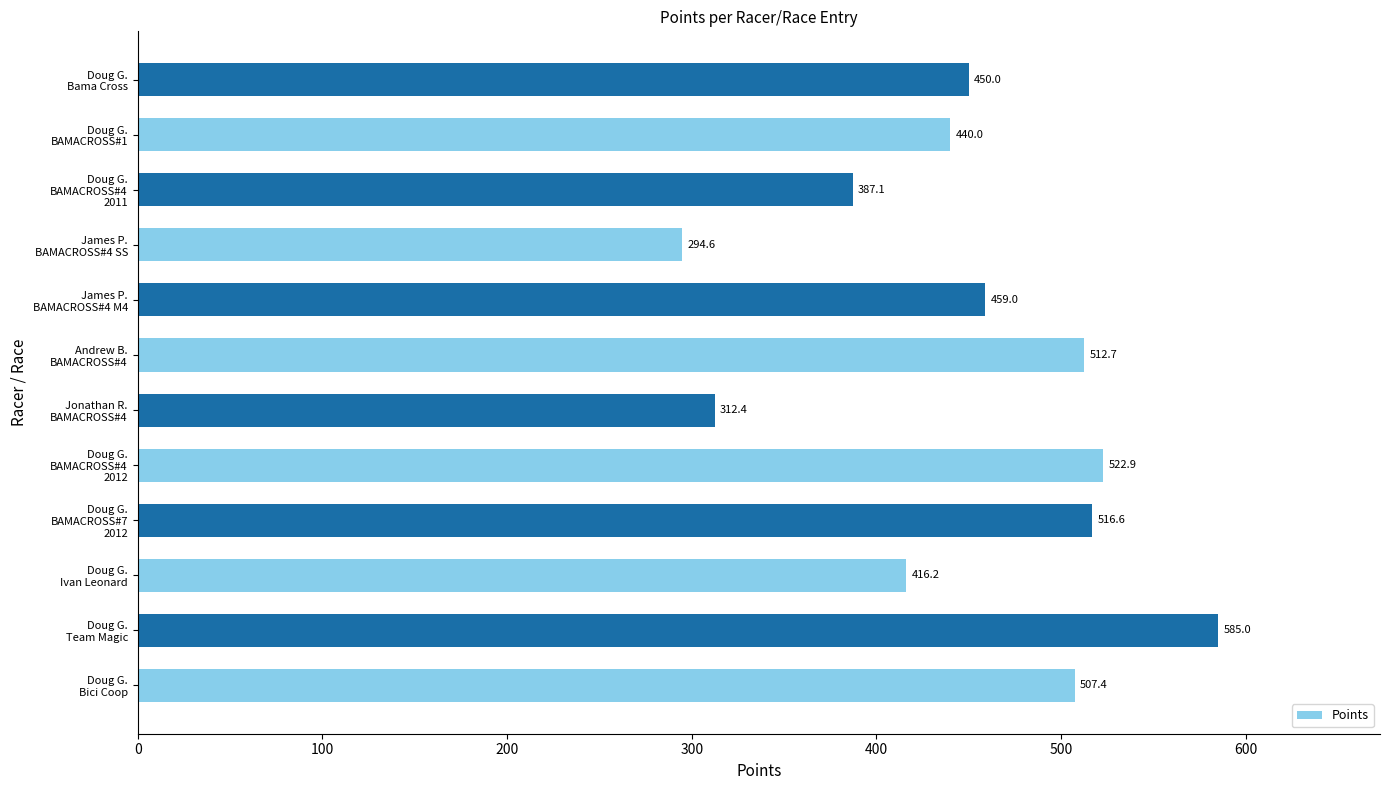

Which category has the lowest value across all series?

James P.
BAMACROSS#4 SS